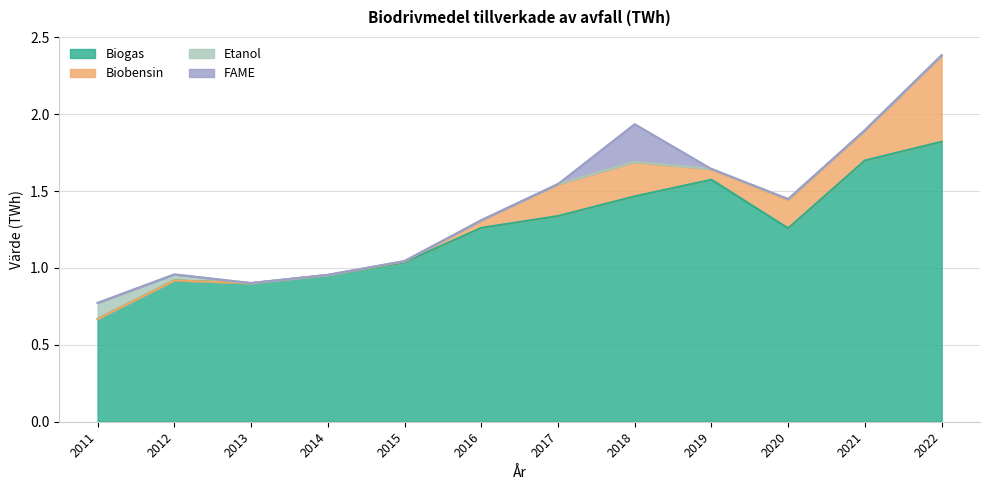

Where is Etanol nearest to the value 0?

2016